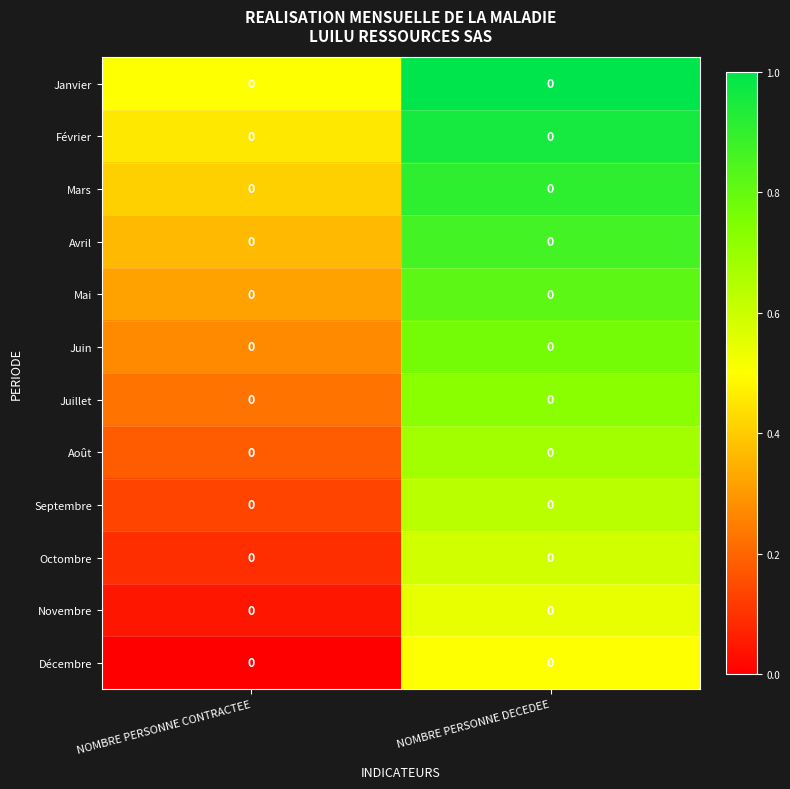

List the series in order of their peak value, highest first.

Janvier, Février, Mars, Avril, Mai, Juin, Juillet, Août, Septembre, Octombre, Novembre, Décembre